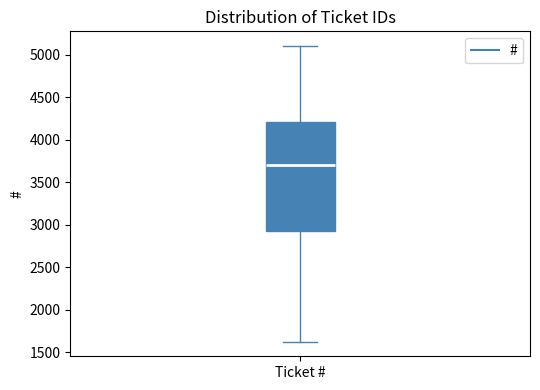

Where is the upper edge of the box for Ticket # on the y-axis? The values are not printed on the chart, so give them approximately, as read against the axis.

4200